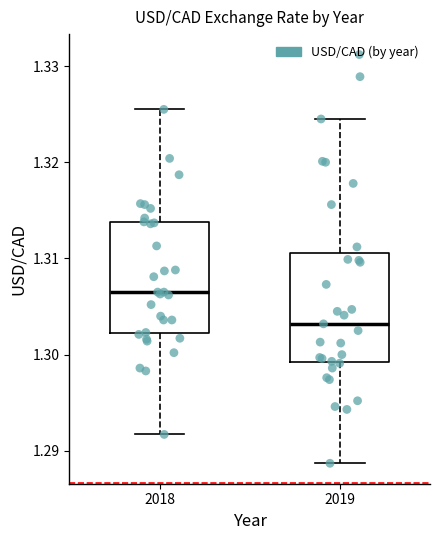

Where does the lower whisker of the box at x = 2019 end on the y-axis? The values are not printed on the chart, so give them approximately, as read against the axis.

1.289